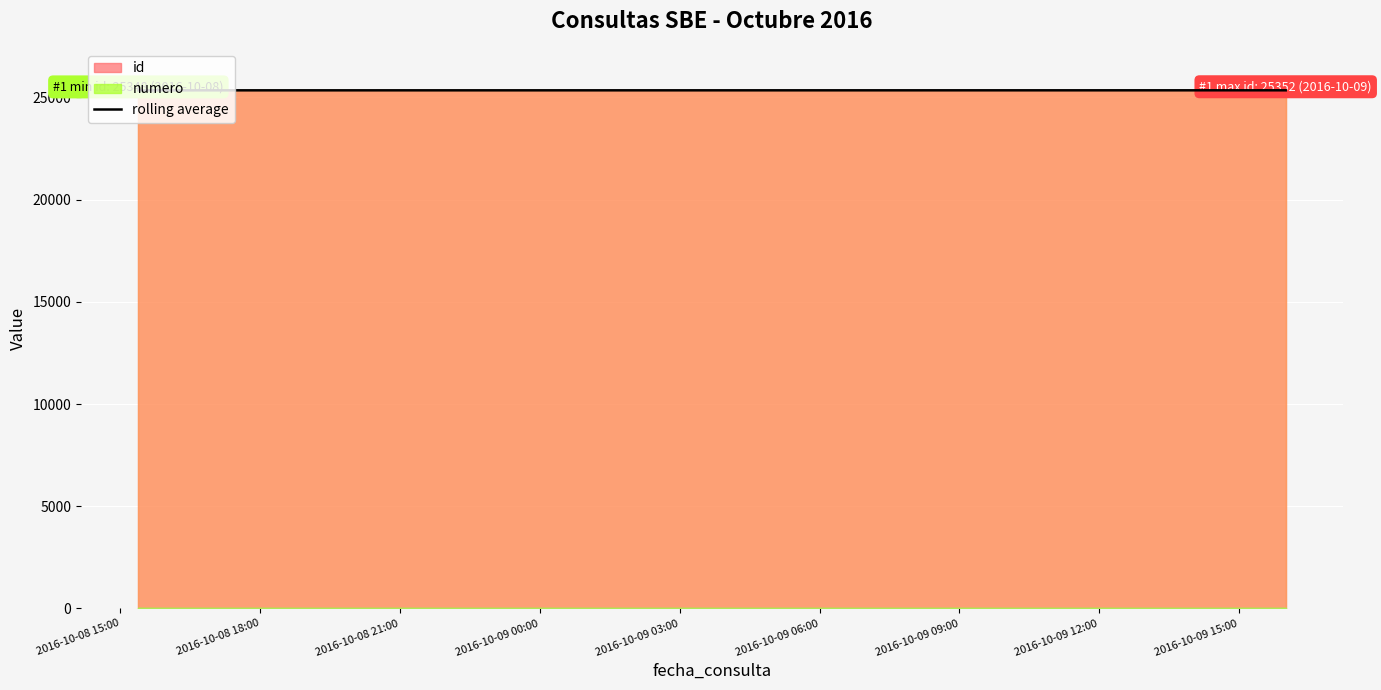

What is the lowest value of the rolling average series?

25348.0